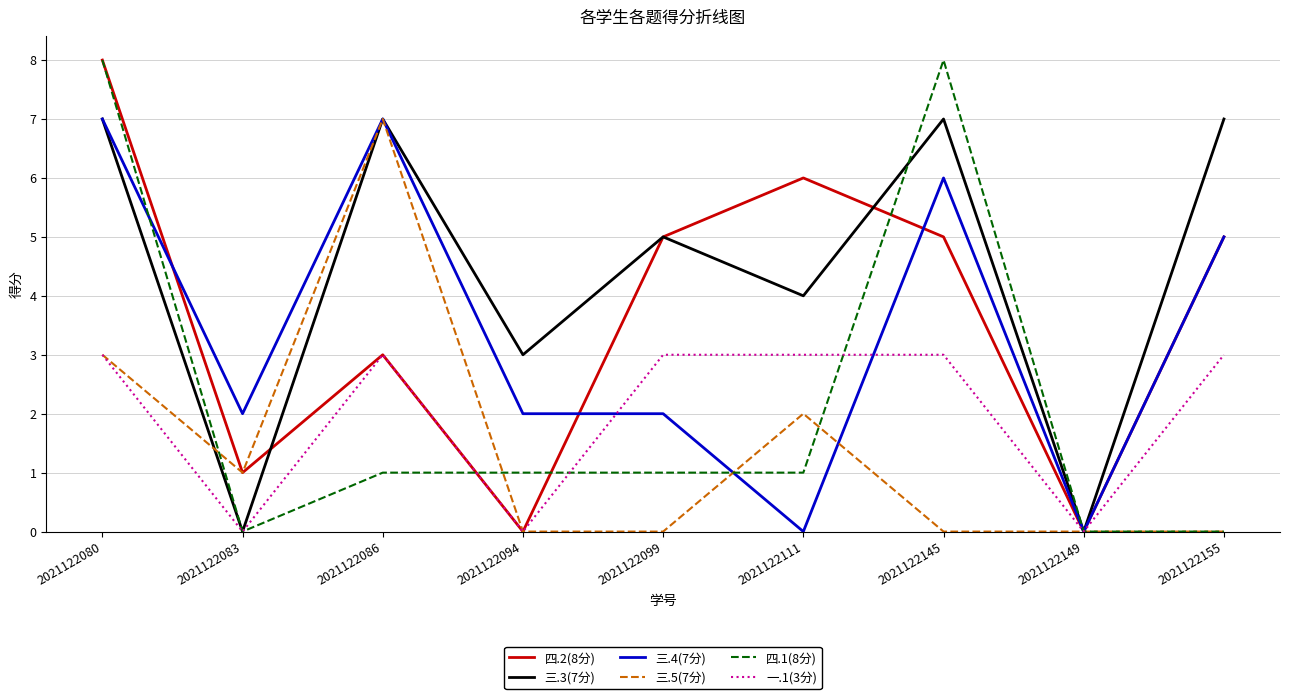

What are all the series names shown in the legend?

四.2(8分), 三.3(7分), 三.4(7分), 三.5(7分), 四.1(8分), 一.1(3分)